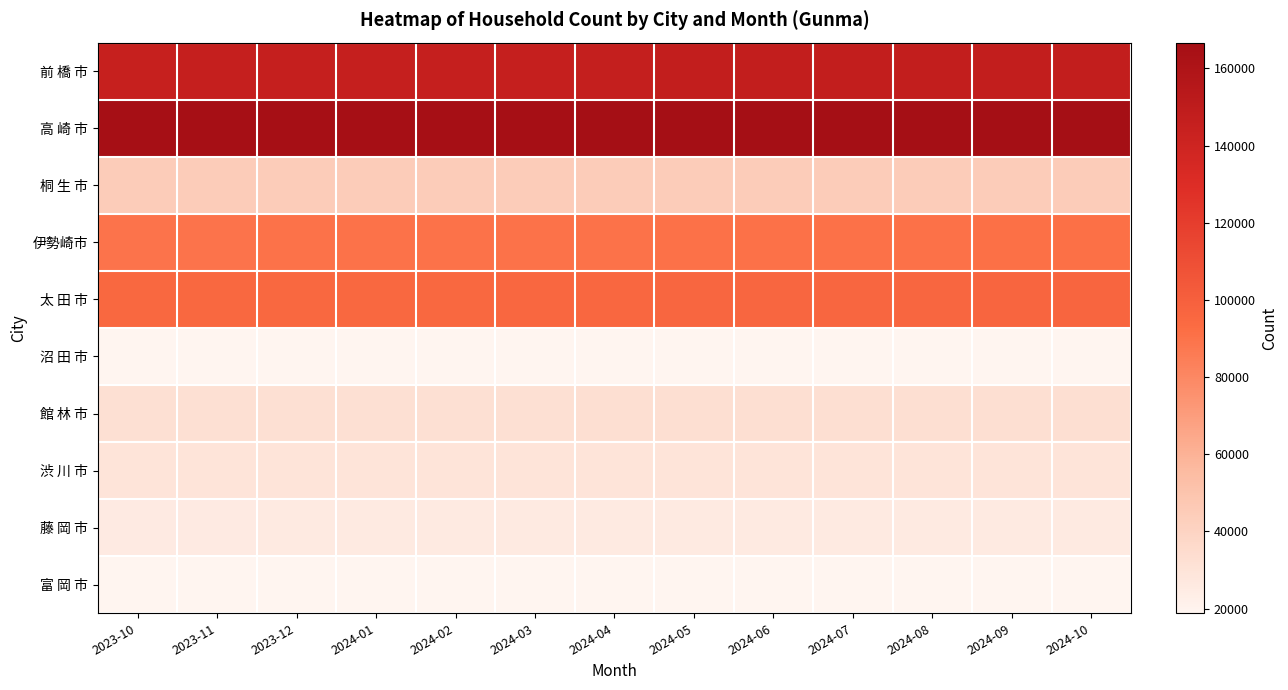

Reading left to right, what are all the values shown in this chart?

前 橋 市: 2023-10=145144	2023-11=145568	2023-12=145618	2024-01=145638	2024-02=145501	2024-03=145548	2024-04=146216	2024-05=147178	2024-06=147290	2024-07=147333	2024-08=147508	2024-09=147501	2024-10=147543
高 崎 市: 2023-10=165220	2023-11=165351	2023-12=165395	2024-01=165413	2024-02=165364	2024-03=165328	2024-04=165643	2024-05=166208	2024-06=166395	2024-07=166482	2024-08=166689	2024-09=166652	2024-10=166684
桐 生 市: 2023-10=44590	2023-11=44621	2023-12=44622	2024-01=44581	2024-02=44541	2024-03=44549	2024-04=44511	2024-05=44525	2024-06=44537	2024-07=44479	2024-08=44478	2024-09=44470	2024-10=44492
伊勢崎市: 2023-10=89757	2023-11=89843	2023-12=89942	2024-01=89971	2024-02=90044	2024-03=90115	2024-04=90394	2024-05=90661	2024-06=90766	2024-07=90836	2024-08=90957	2024-09=91084	2024-10=91145
太 田 市: 2023-10=95214	2023-11=95371	2023-12=95451	2024-01=95449	2024-02=95534	2024-03=95670	2024-04=96049	2024-05=96260	2024-06=96429	2024-07=96589	2024-08=96732	2024-09=96867	2024-10=97118
沼 田 市: 2023-10=18901	2023-11=18909	2023-12=18904	2024-01=18884	2024-02=18865	2024-03=18862	2024-04=18869	2024-05=18881	2024-06=18878	2024-07=18877	2024-08=18886	2024-09=18886	2024-10=18880
館 林 市: 2023-10=32455	2023-11=32485	2023-12=32510	2024-01=32504	2024-02=32512	2024-03=32533	2024-04=32704	2024-05=32758	2024-06=32775	2024-07=32760	2024-08=32824	2024-09=32822	2024-10=32863
渋 川 市: 2023-10=29461	2023-11=29472	2023-12=29456	2024-01=29450	2024-02=29460	2024-03=29432	2024-04=29410	2024-05=29436	2024-06=29479	2024-07=29475	2024-08=29494	2024-09=29483	2024-10=29524
藤 岡 市: 2023-10=25686	2023-11=25708	2023-12=25747	2024-01=25752	2024-02=25754	2024-03=25771	2024-04=25832	2024-05=25883	2024-06=25906	2024-07=25895	2024-08=25916	2024-09=25909	2024-10=25893
富 岡 市: 2023-10=18776	2023-11=18790	2023-12=18779	2024-01=18781	2024-02=18831	2024-03=18818	2024-04=18868	2024-05=18853	2024-06=18844	2024-07=18836	2024-08=18849	2024-09=18836	2024-10=18838